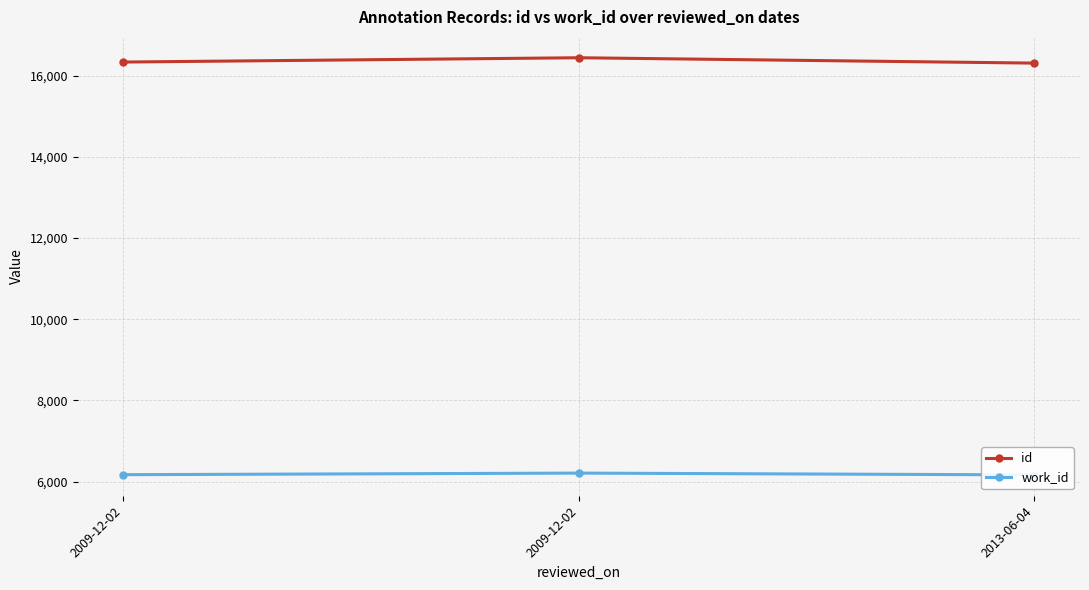

Between 2009-12-02 and 2013-06-04, which series saw the biggest shift?

id